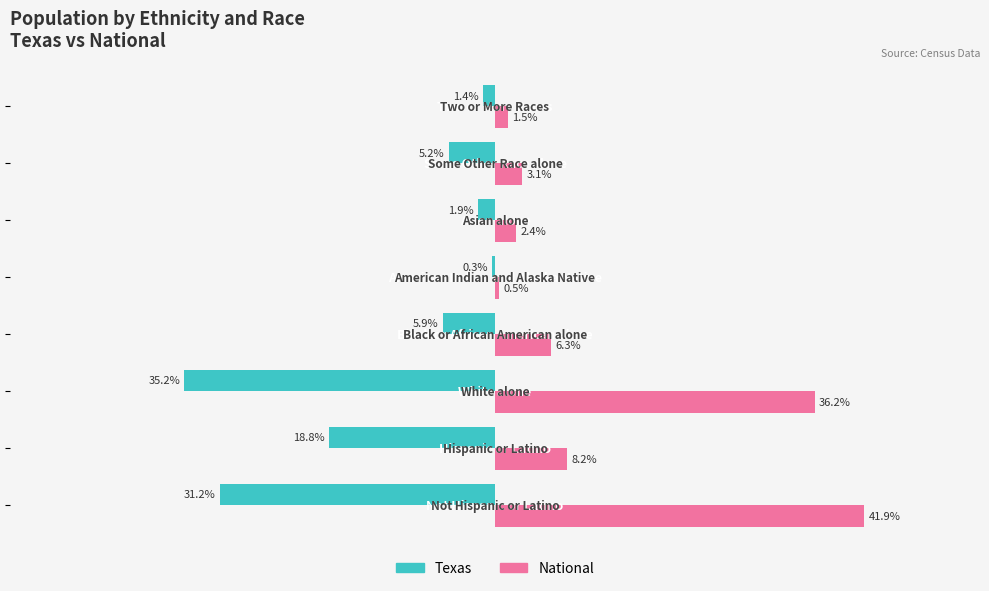

Which series has the largest total across all categories?

National